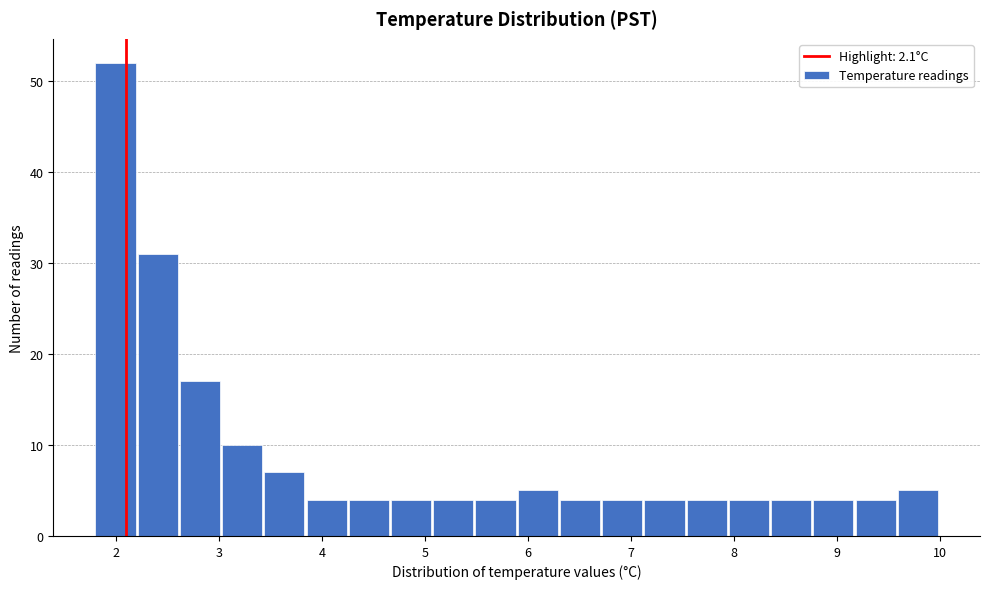

Reading left to right, list every bar in this chart as the range it spans on the x-axis followed by its height. Neither the bar edges nor the heights are printed on the chart, so give them approximately, as read against the axes.

1.80 to 2.21: 52
2.21 to 2.62: 31
2.62 to 3.03: 17
3.03 to 3.44: 10
3.44 to 3.85: 7
3.85 to 4.26: 4
4.26 to 4.67: 4
4.67 to 5.08: 4
5.08 to 5.49: 4
5.49 to 5.90: 4
5.90 to 6.31: 5
6.31 to 6.72: 4
6.72 to 7.13: 4
7.13 to 7.54: 4
7.54 to 7.95: 4
7.95 to 8.36: 4
8.36 to 8.77: 4
8.77 to 9.18: 4
9.18 to 9.59: 4
9.59 to 10.00: 5